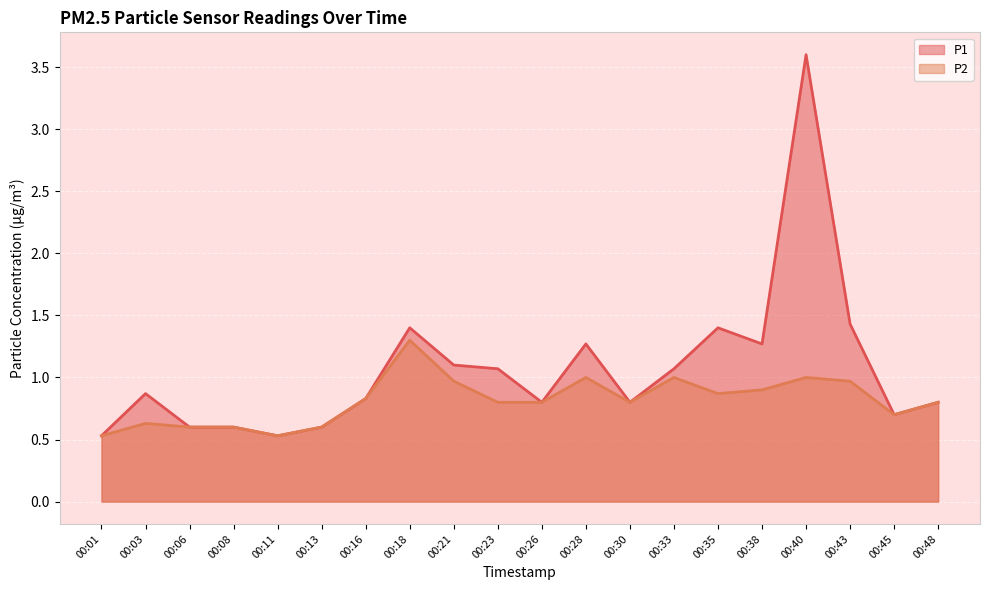

What is the difference between the P2 values at 00:08 and 00:23?

0.2